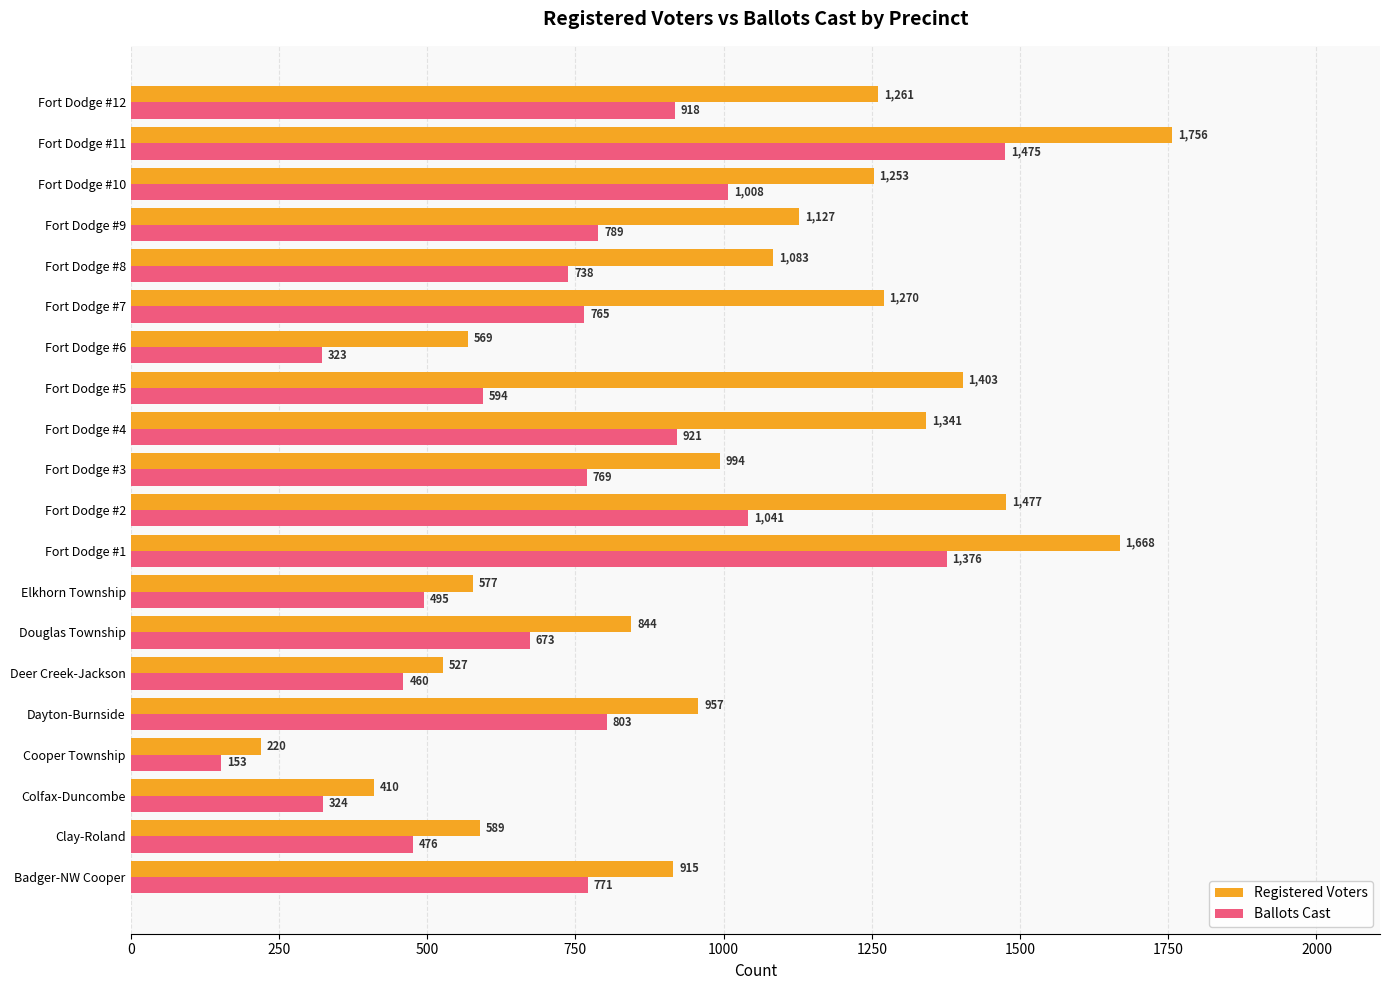

List the series in order of their overall mean, lowest first.

Ballots Cast, Registered Voters